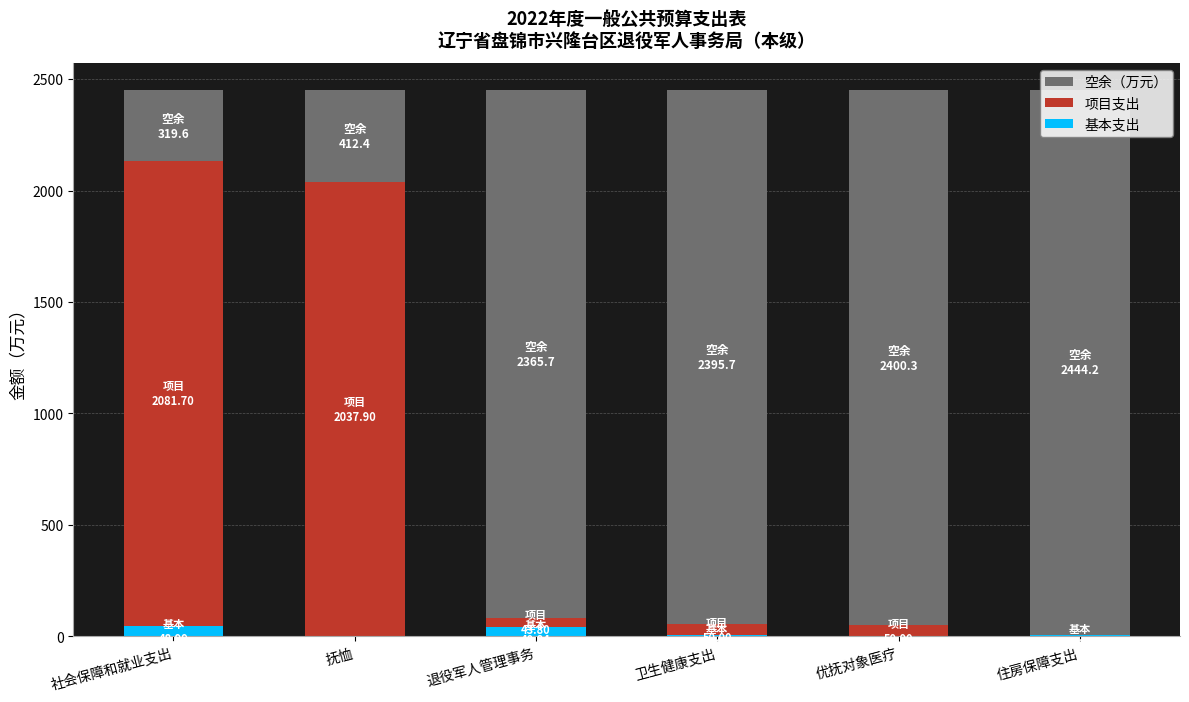

True or false: 项目支出 has a value of 3595.1 at 抚恤.

False